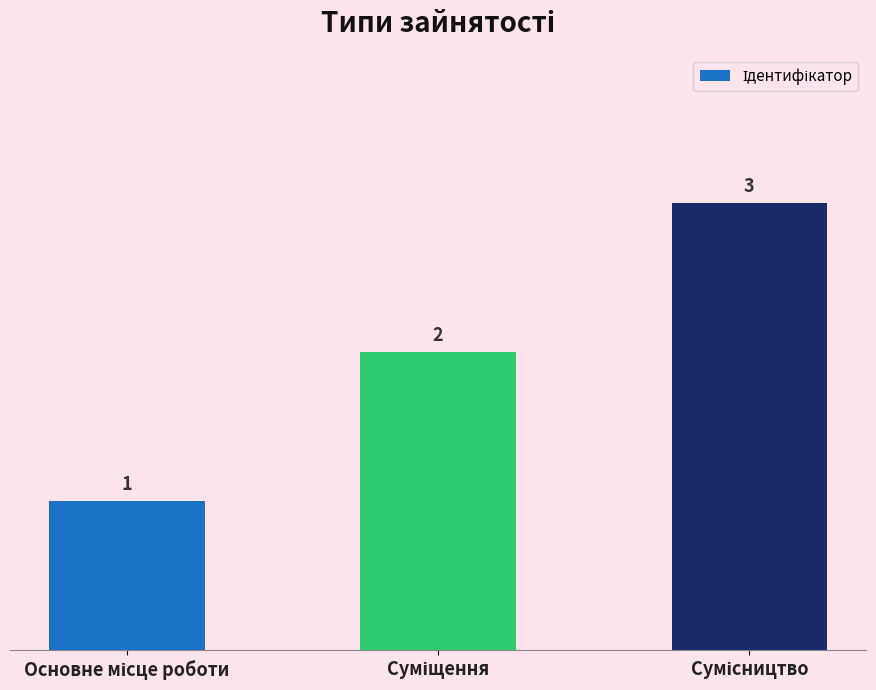

What is the greatest value displayed?

3